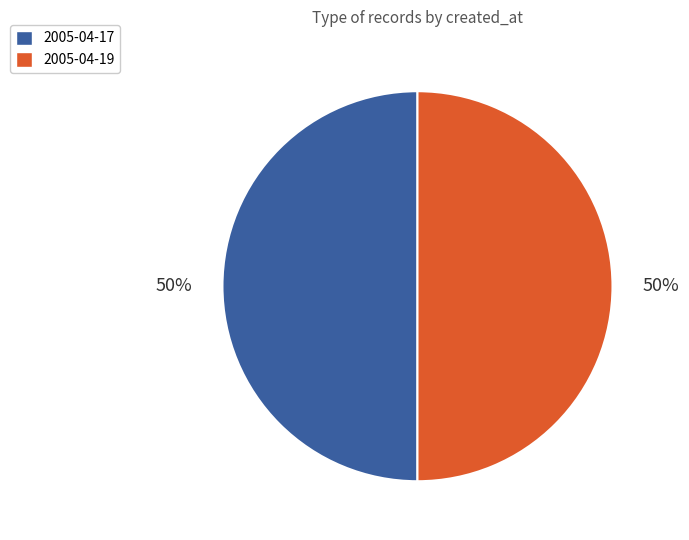

To the nearest percent, what percentage of the pie is 2005-04-17?

50%